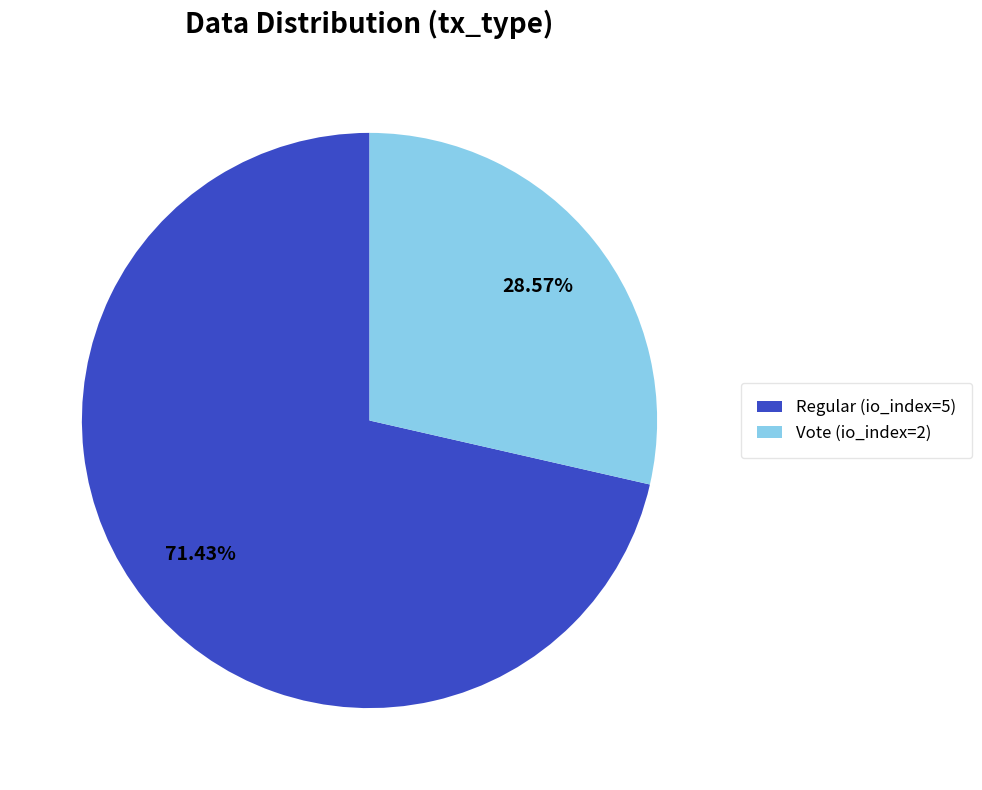

What is the total percentage of Vote (io_index=2) and Regular (io_index=5)?

100.0%